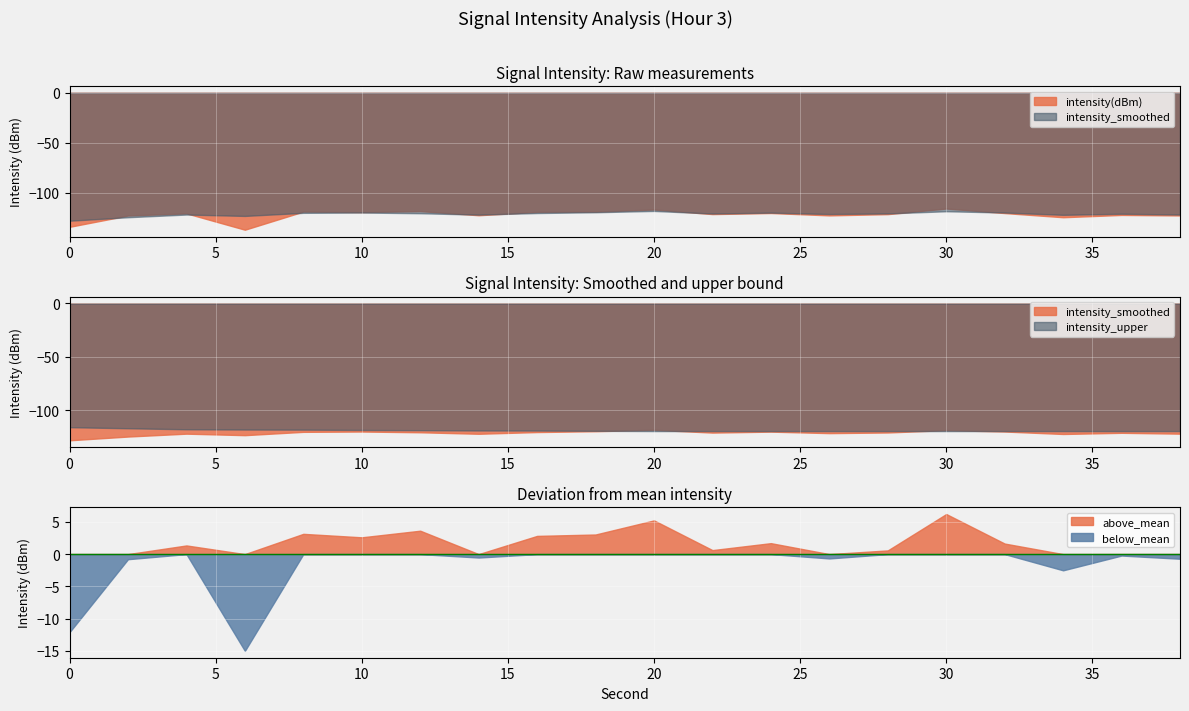

Rank the series at 34 from lowest to highest value.

intensity(dBm), intensity_smoothed, intensity_upper